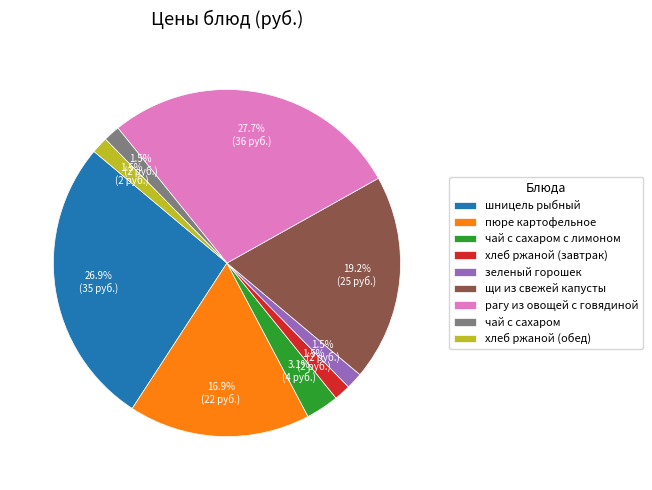

Between пюре картофельное and хлеб ржаной (завтрак), which is larger?

пюре картофельное